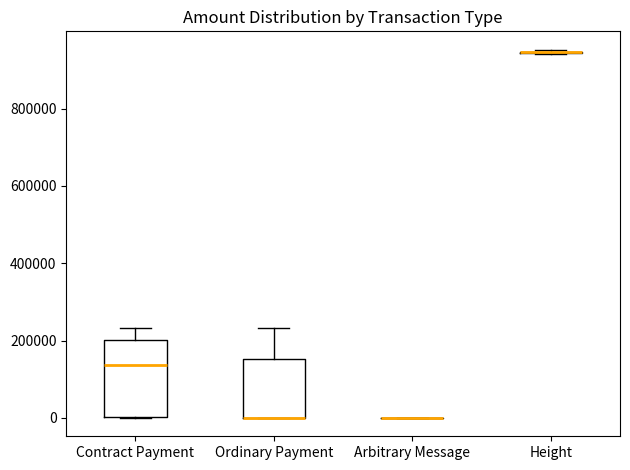

Comparing the boxes themselves (not the whiskers), which one is the tallest?

Contract Payment